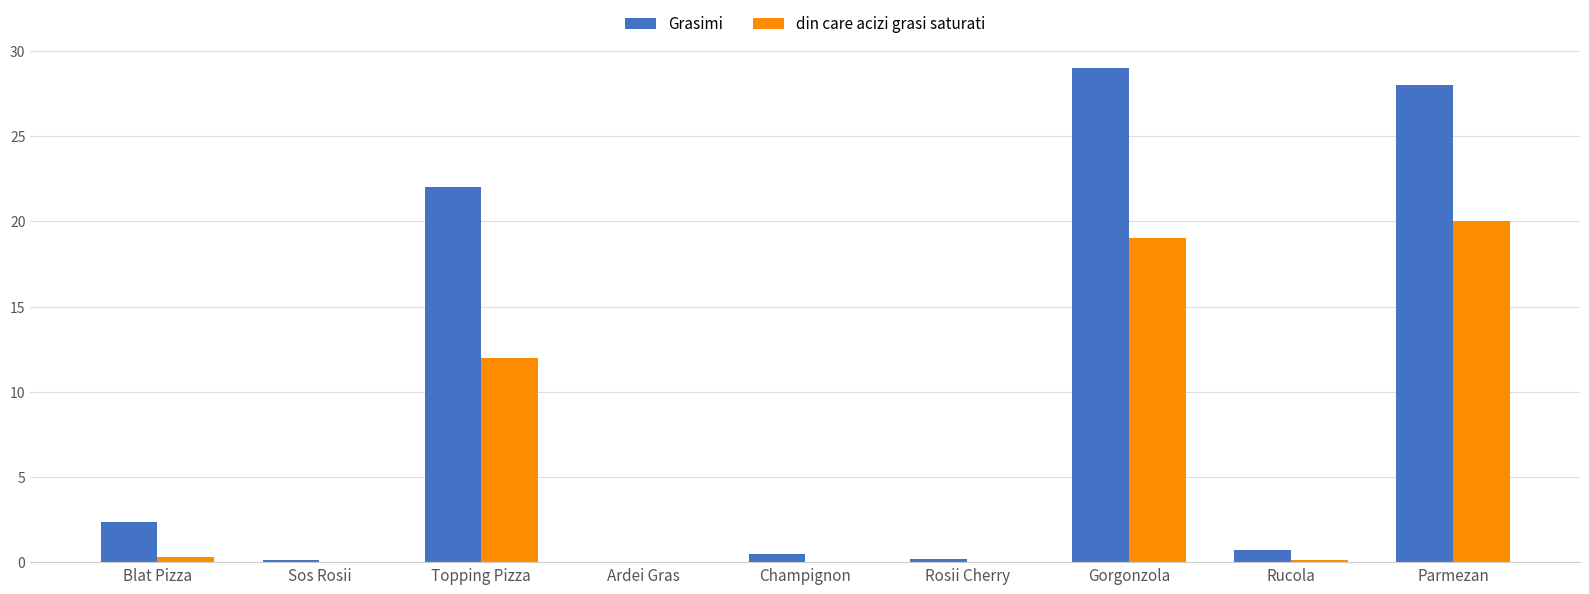

The value of Grasimi at Parmezan is 7.9. True or false?

False